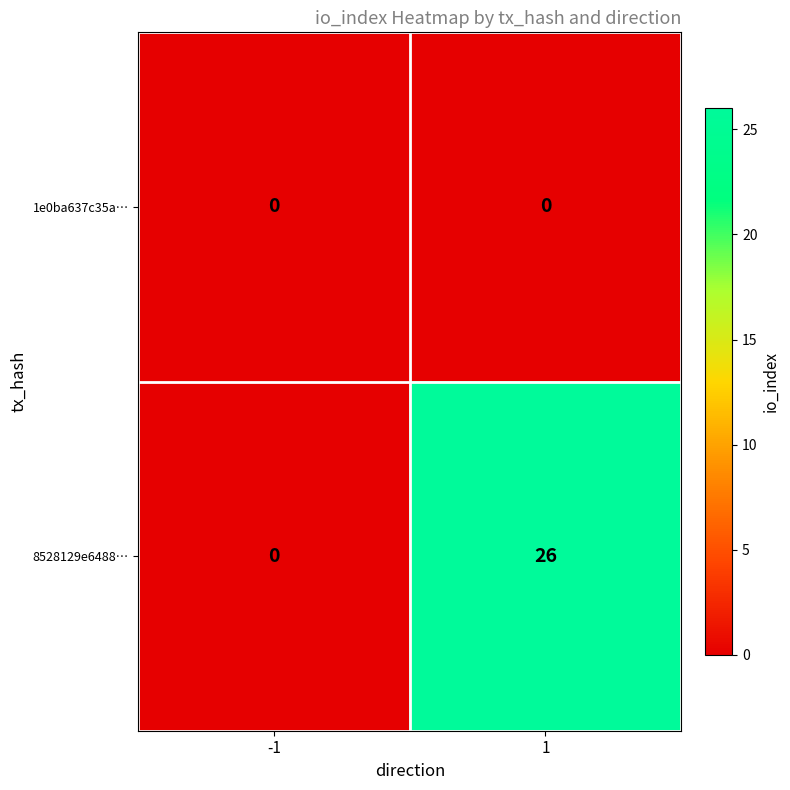

Reading right to left, transcribe all the data shown in this chart.

1e0ba637c35a…: 0	0
8528129e6488…: 26	0